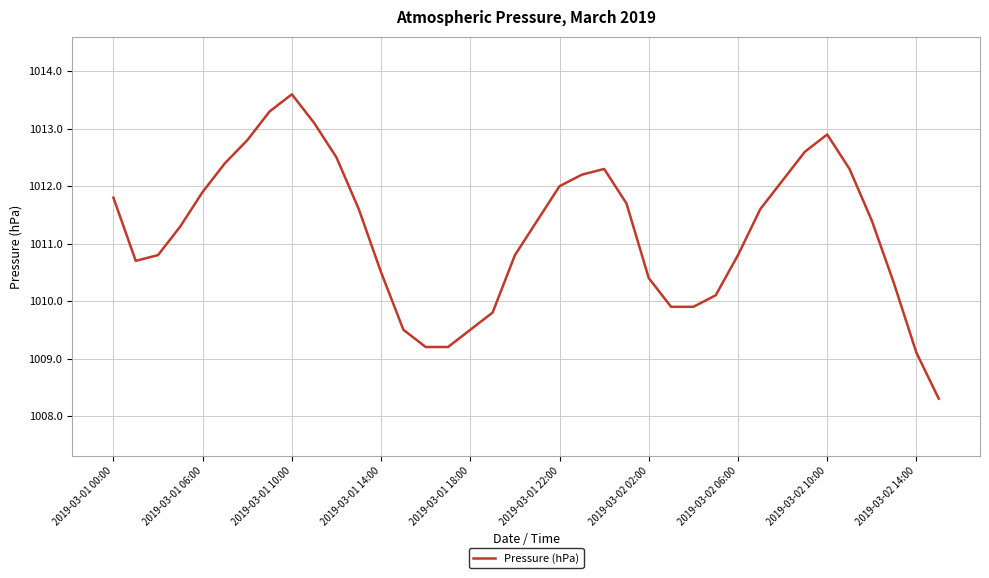

What is the smallest value displayed?

1008.3